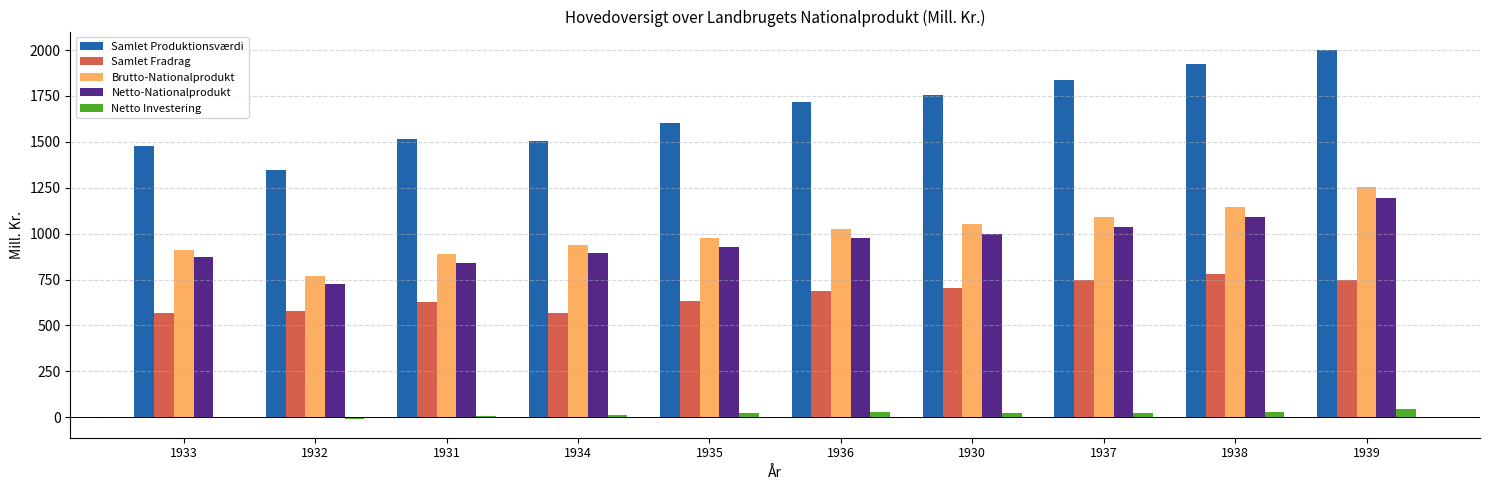

What is the sum of all Netto Investering values?

178.1